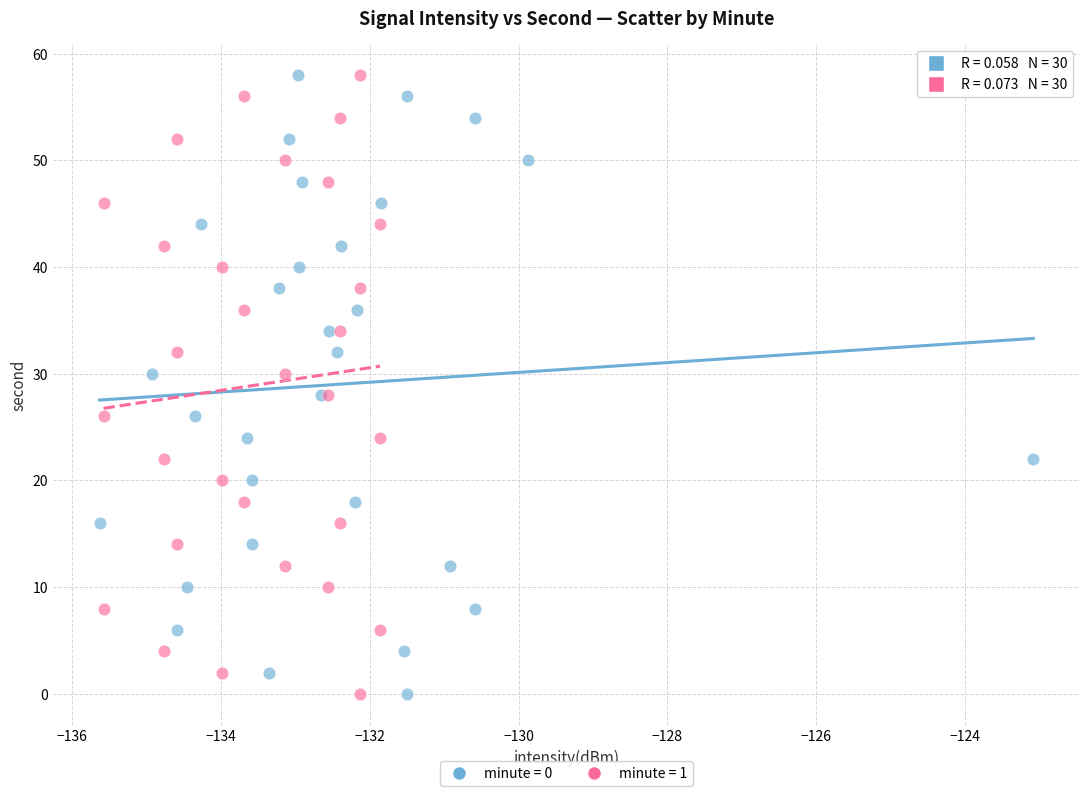

What are all the series names shown in the legend?

minute = 0, minute = 1